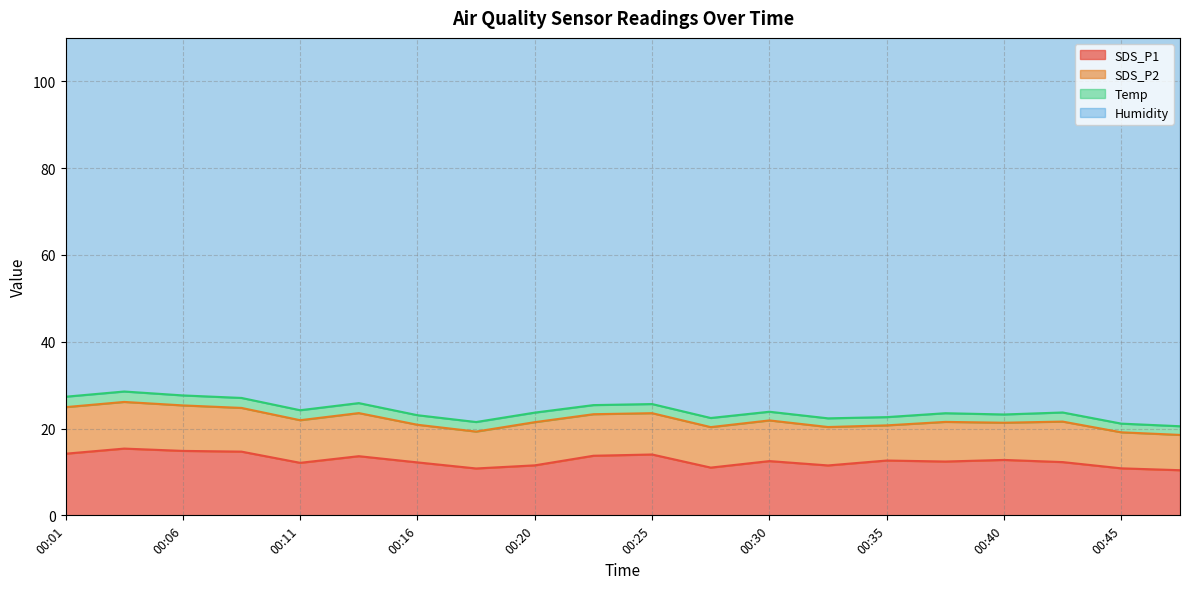

True or false: SDS_P2 has more than 2 points higher than both neighbors.

True